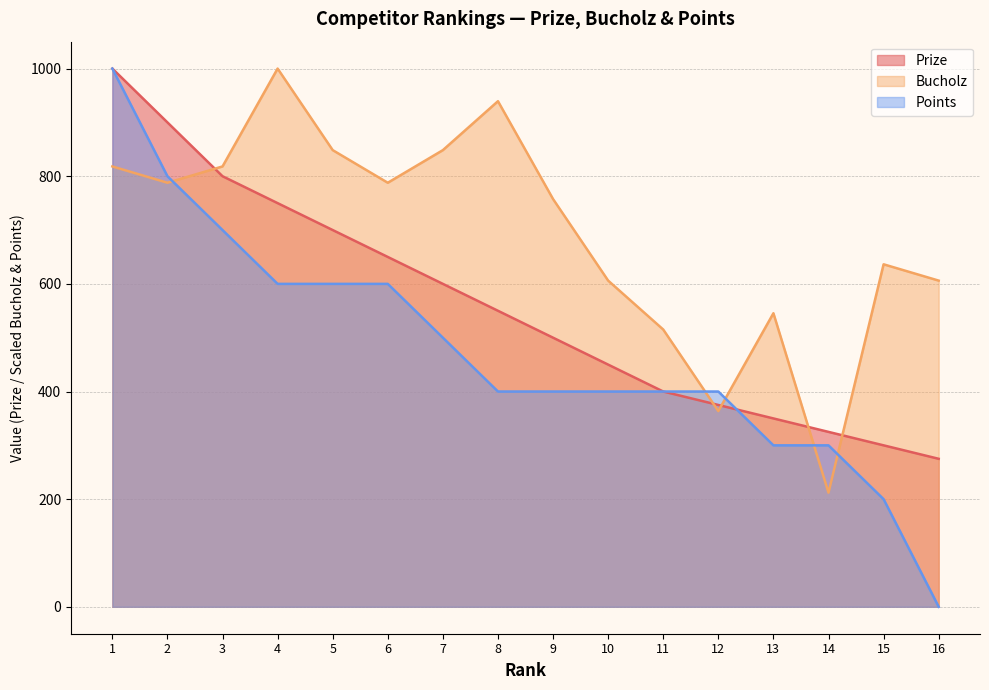

Reading right to left, extract all data points from this chart.

Prize: 275.0	300.0	325.0	350.0	375.0	400.0	450.0	500.0	550.0	600.0	650.0	700.0	750.0	800.0	900.0	1000.0
Bucholz: 606.1	636.4	212.1	545.5	363.6	515.2	606.1	757.6	939.4	848.5	787.9	848.5	1000.0	818.2	787.9	818.2
Points: 0.0	200.0	300.0	300.0	400.0	400.0	400.0	400.0	400.0	500.0	600.0	600.0	600.0	700.0	800.0	1000.0